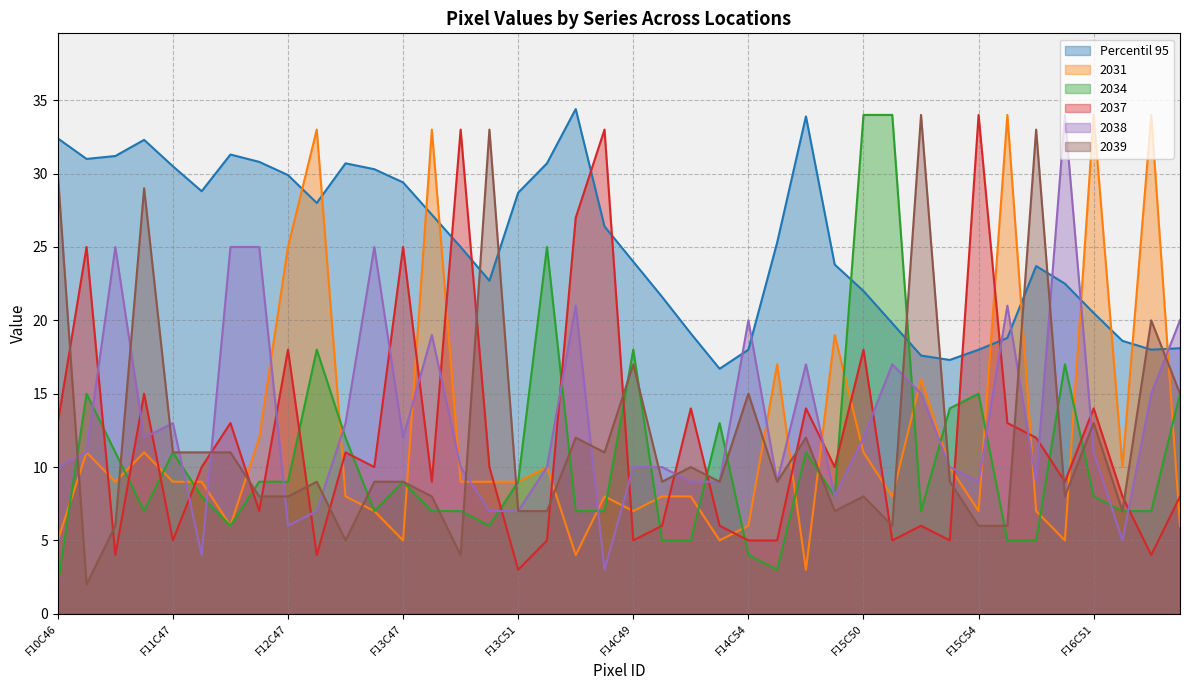

True or false: 2037 and 2038 cross at least once.

True